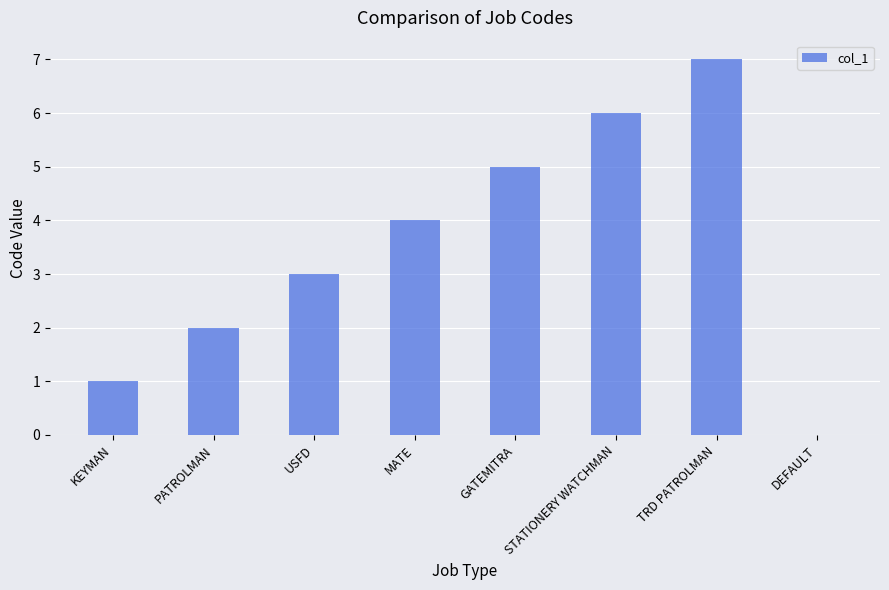

What is the sum of the values at PATROLMAN and TRD PATROLMAN?

9